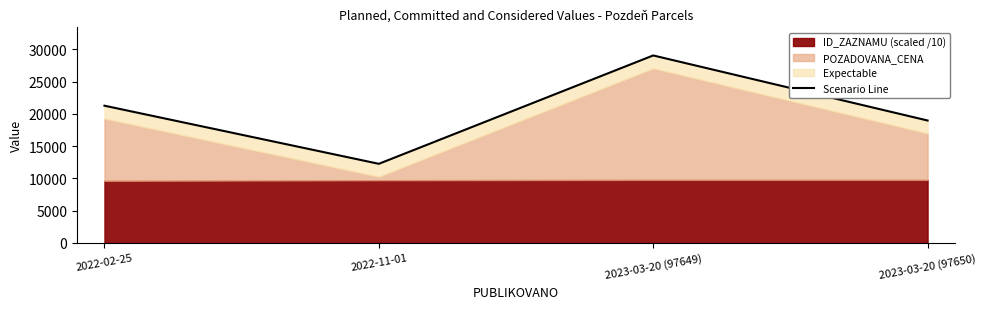

Reading left to right, extract all data points from this chart.

21259.6	12255.3	29044.9	18965.0